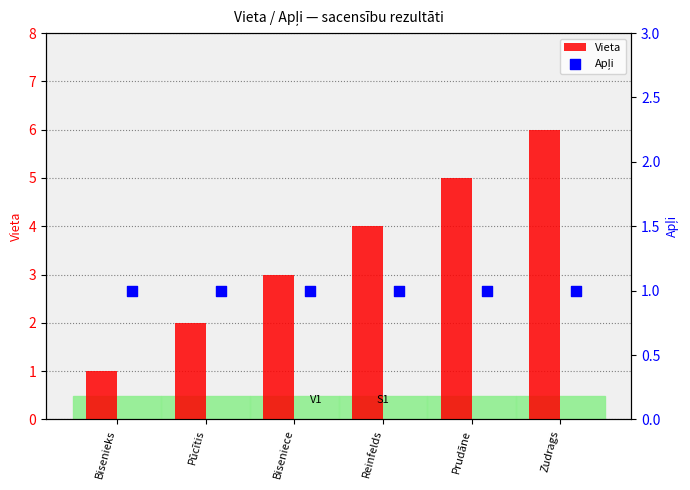

What are all the series names shown in the legend?

Vieta, Apļi